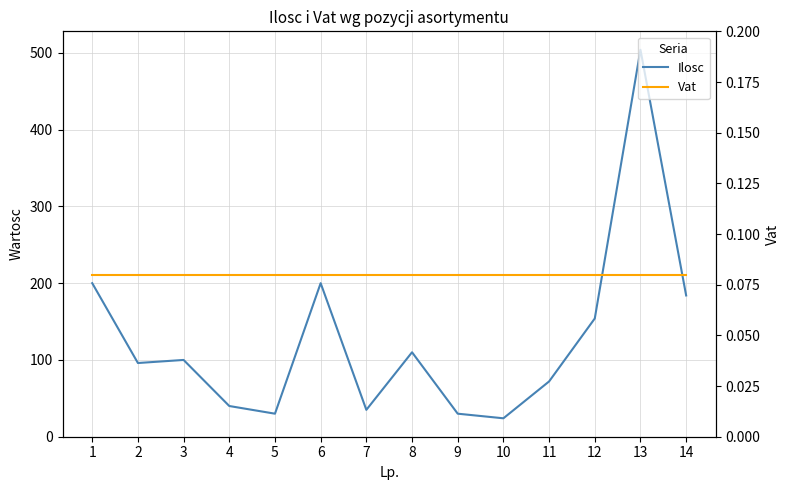

Where is Vat nearest to the value 0?

1